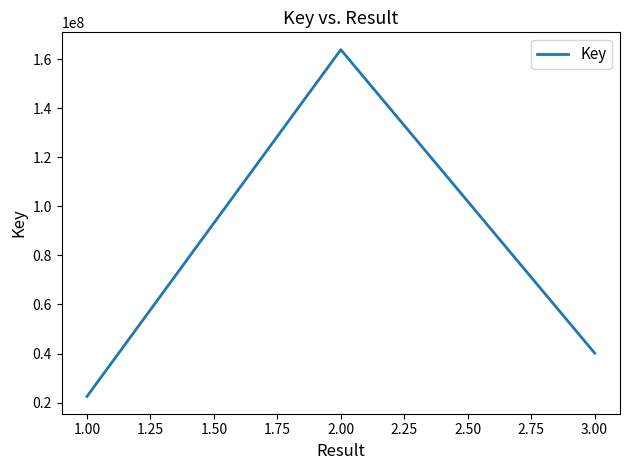

How many values are below 40180502?

1